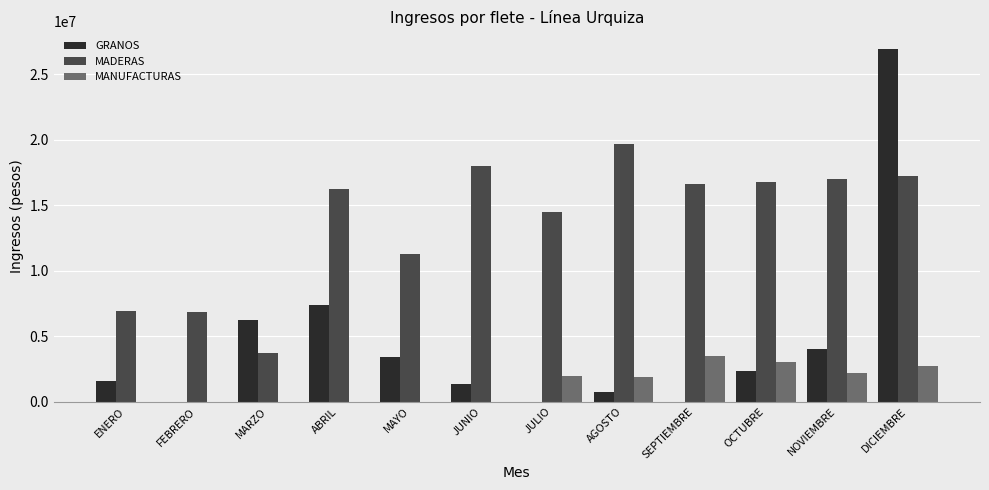

The MADERAS series shows 4012632.5 at NOVIEMBRE. True or false?

False